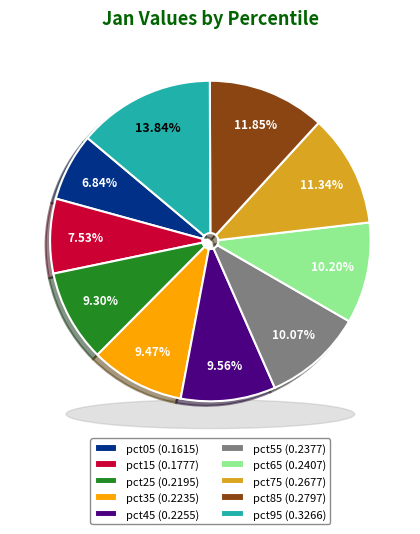

How many segments does this pie chart have?

10